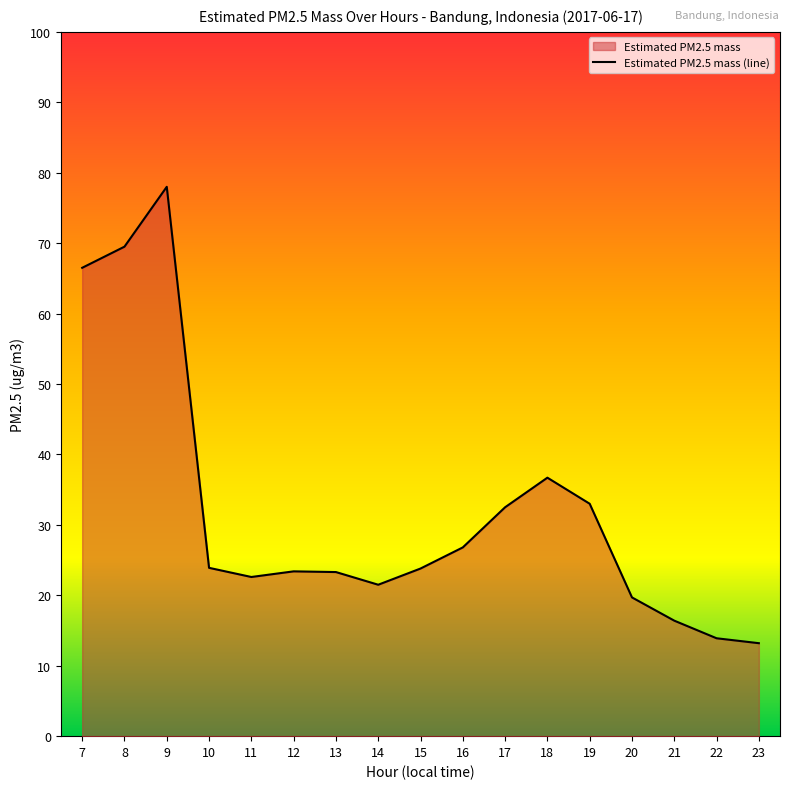

Where is the first local minimum?

11